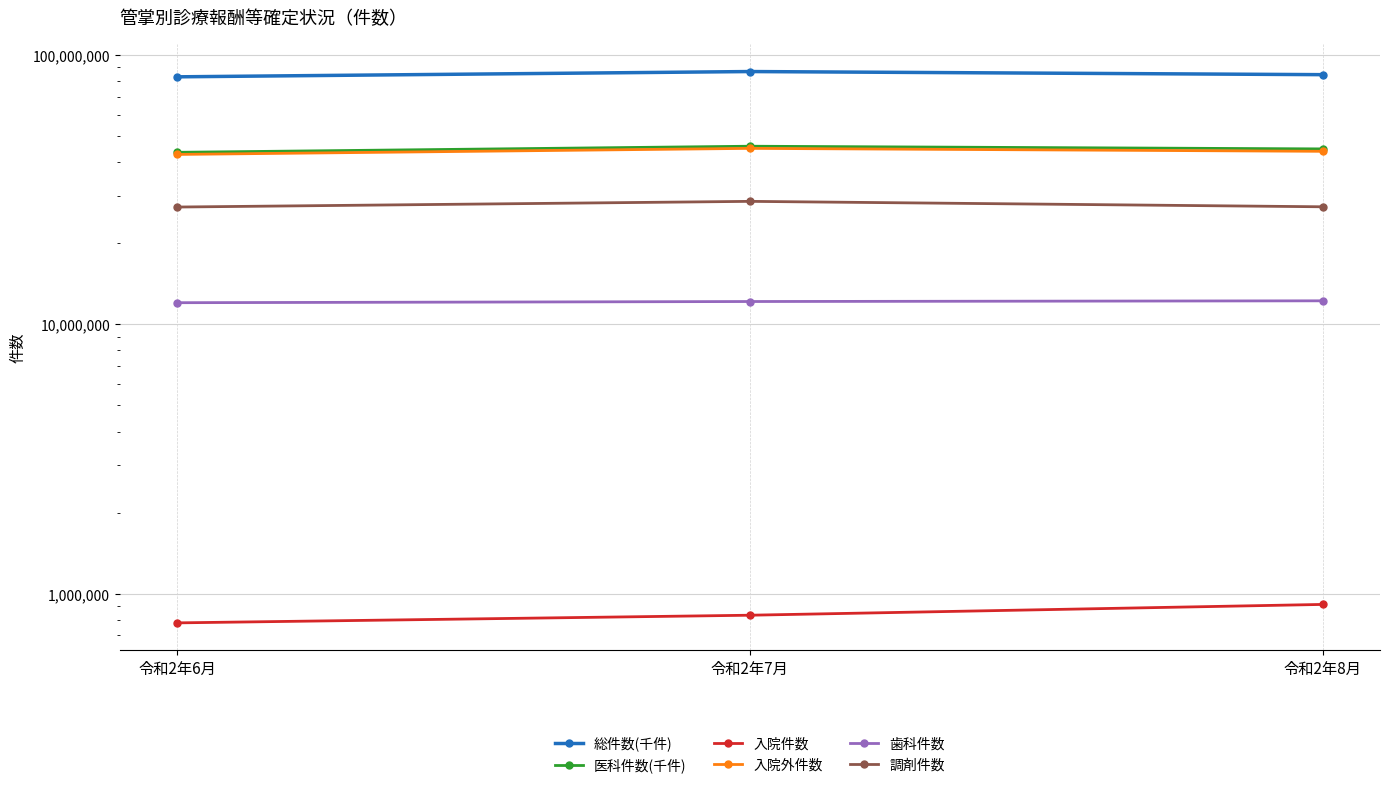

Reading right to left, list all the values displayed in this chart.

総件数(千件): 84531682	86817699	82983801
医科件数(千件): 44810510	45849013	43521168
入院件数: 912331	831896	779196
入院外件数: 43898179	45017117	42741972
歯科件数: 12228157	12155595	12033316
調剤件数: 27319363	28618308	27260402